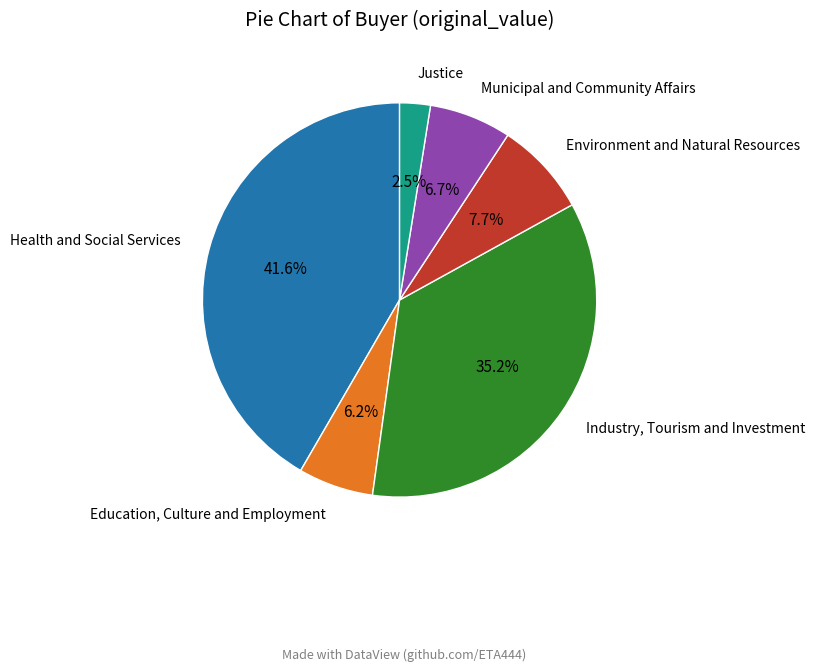

Does any single category account for the majority?

No